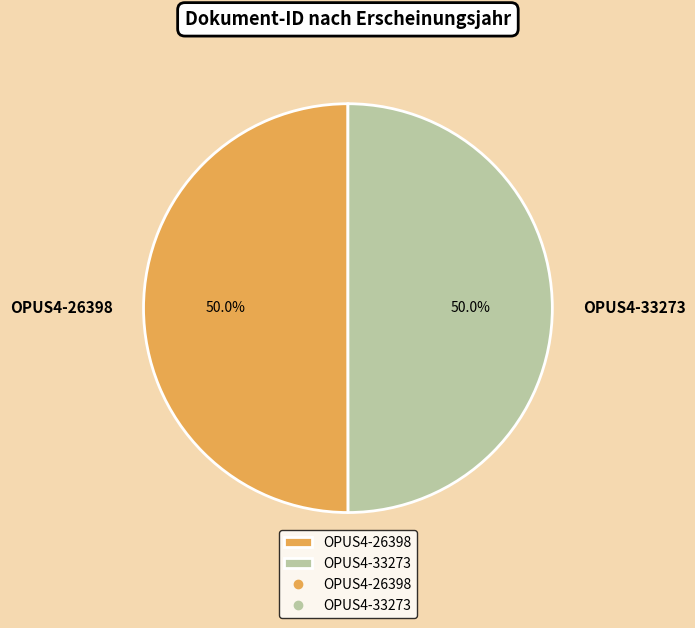

What is the ratio of the value at OPUS4-26398 to the value at OPUS4-33273?

1.0